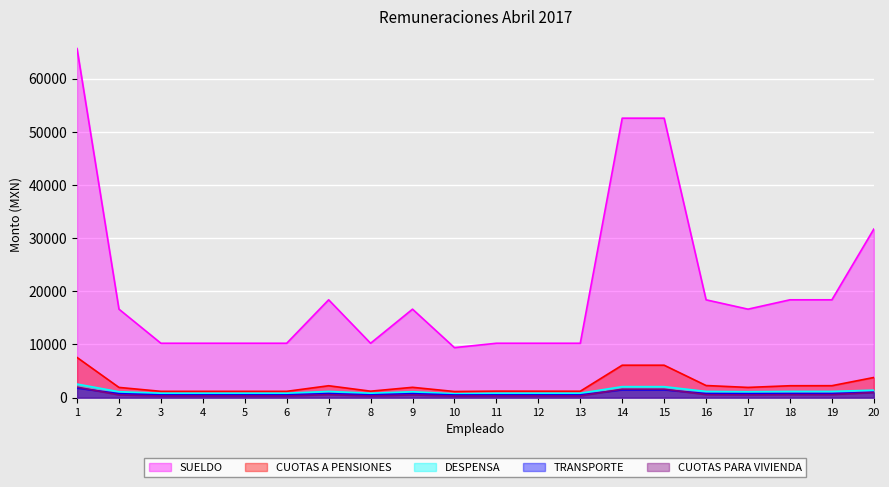

What is the greatest value displayed?

65679.0